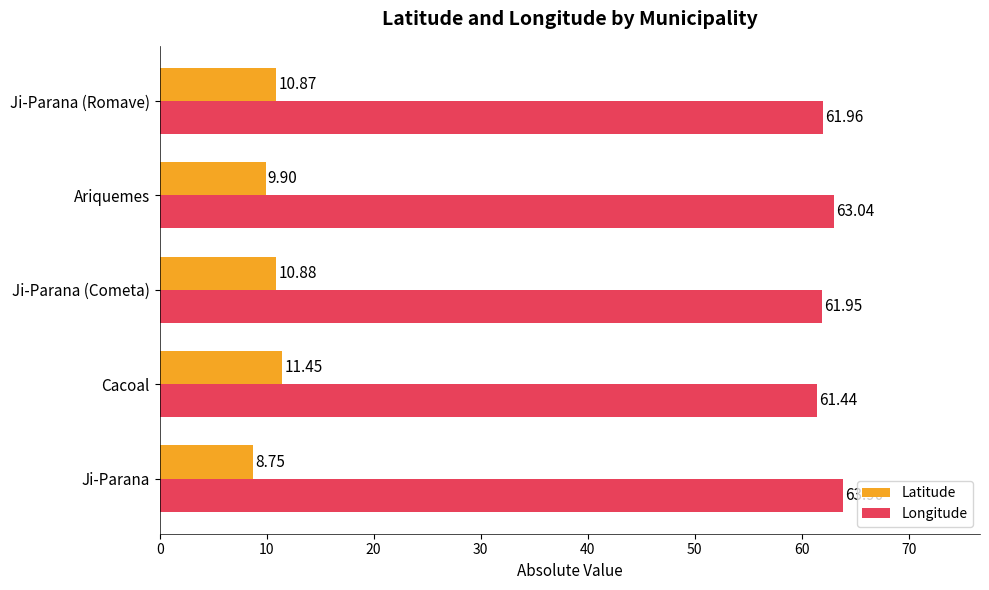

Rank the series by their average value, from lowest to highest.

Latitude, Longitude